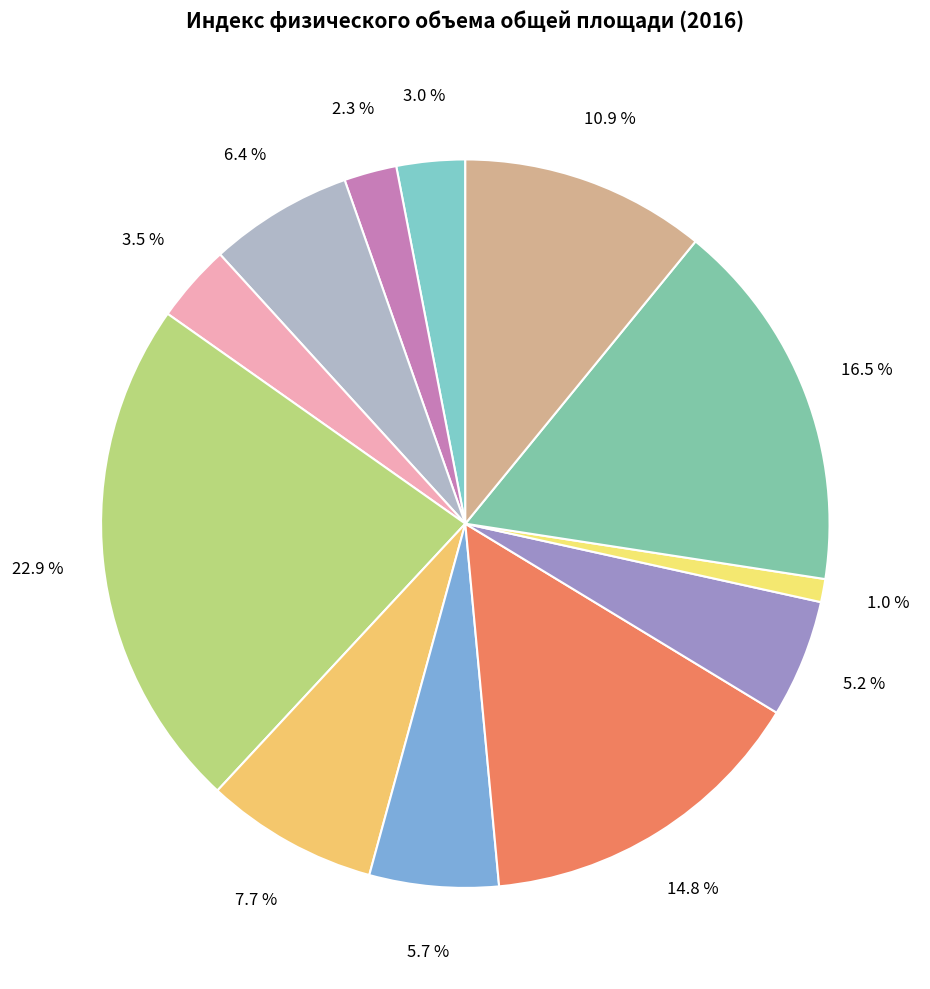

How many segments does this pie chart have?

12